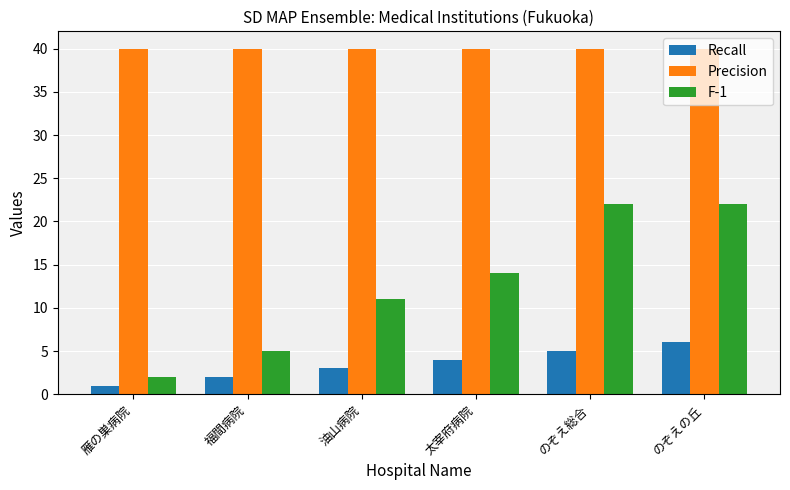

How many groups of bars are there?

6